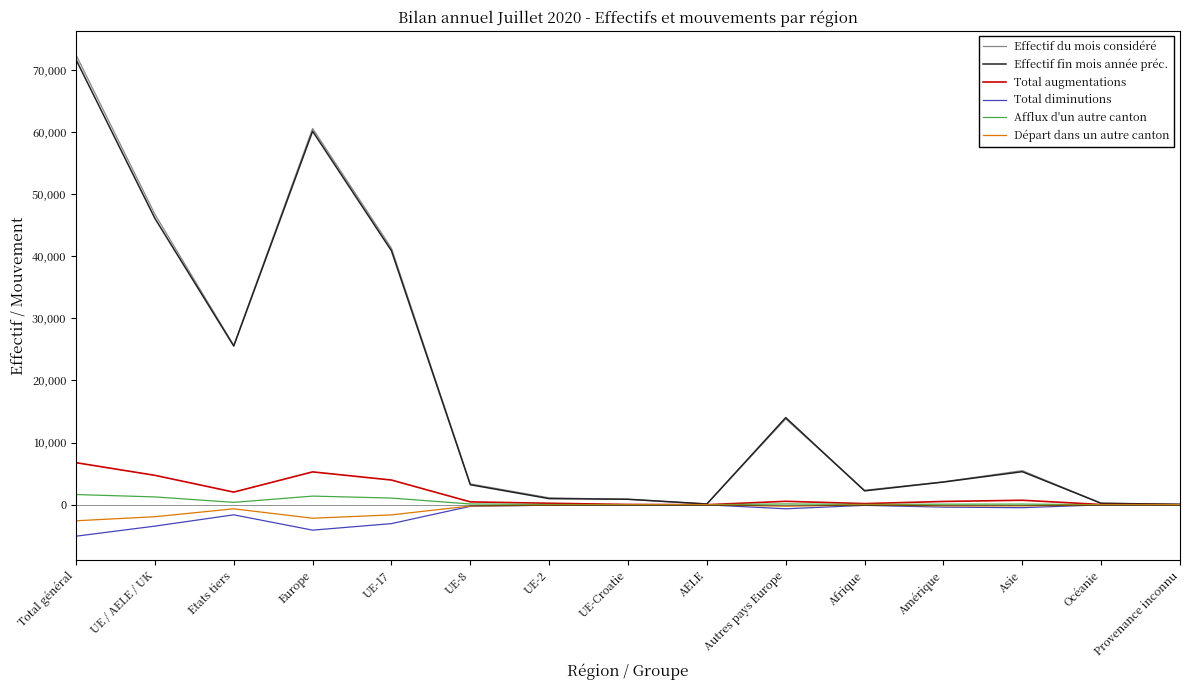

What is the difference between the Effectif du mois considéré values at Etats tiers and UE-8?

22290